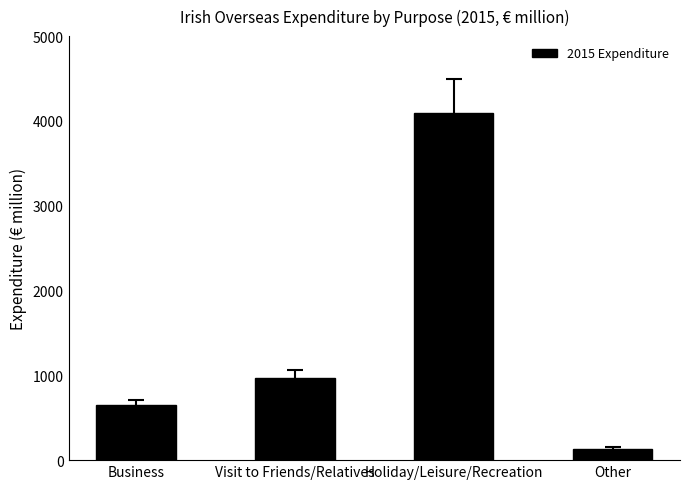

What is the change in value from Business to Visit to Friends/Relatives?

+318